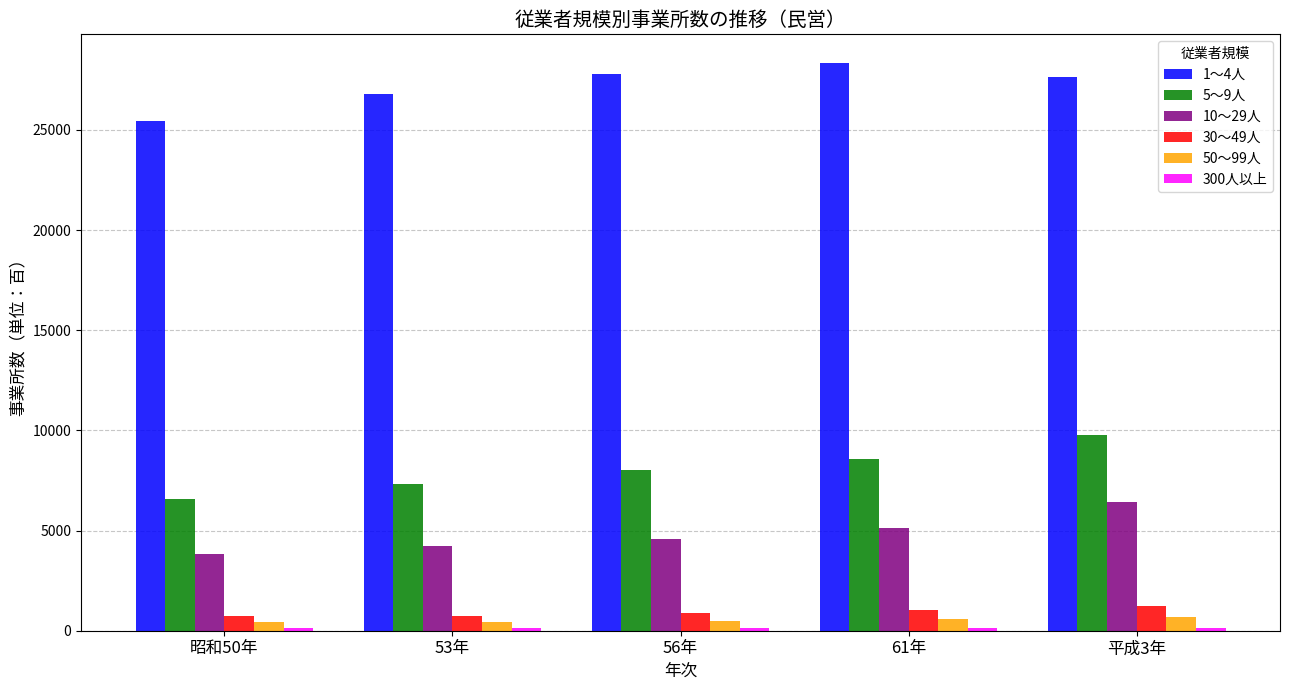

At which label does 5～9人 reach its minimum?

昭和50年